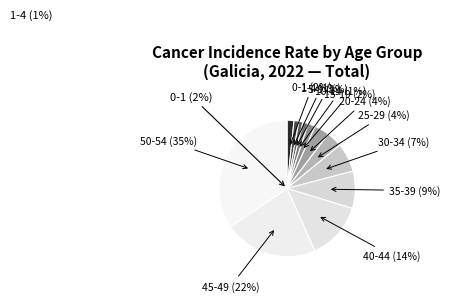

Between 30-34 and 40-44, which is larger?

40-44